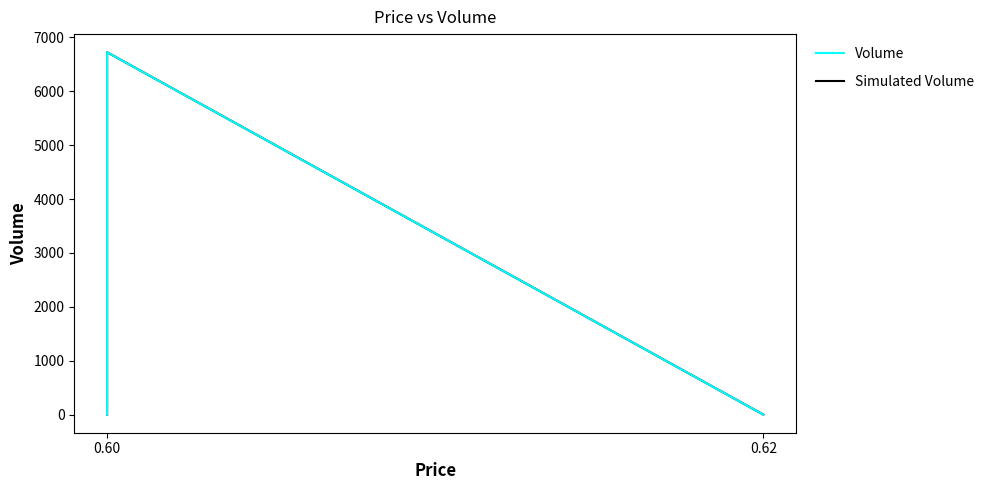

Which series has the widest spread of values?

Volume